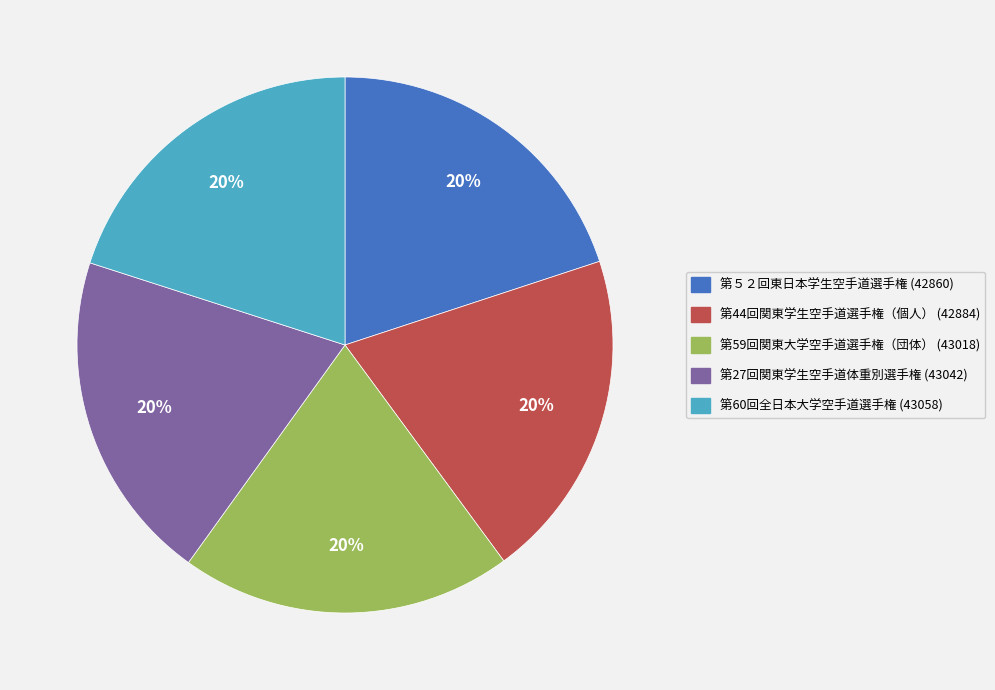

Count the number of slices in the pie.

5